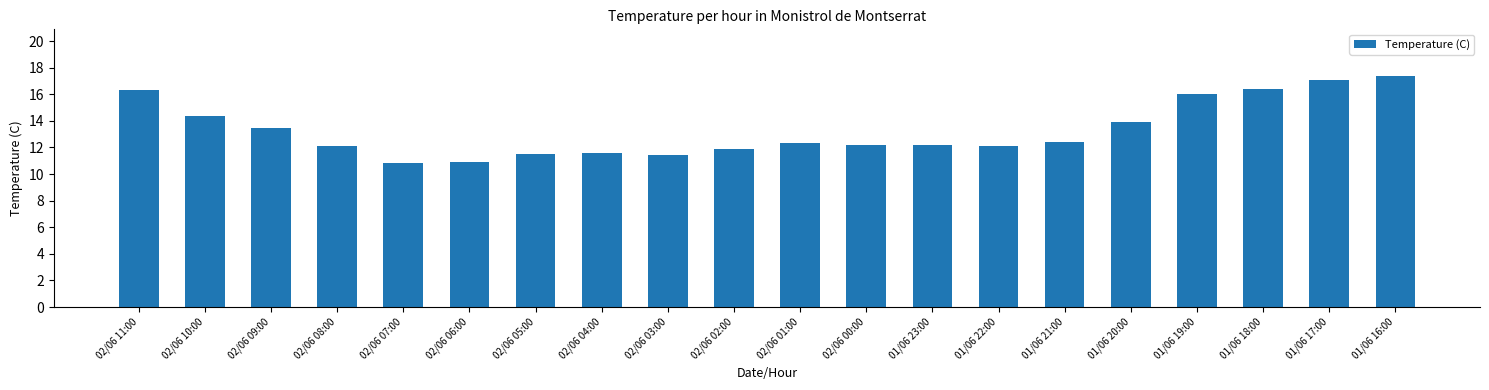

What is the ratio of the value at 01/06 23:00 to the value at 02/06 03:00?

1.1